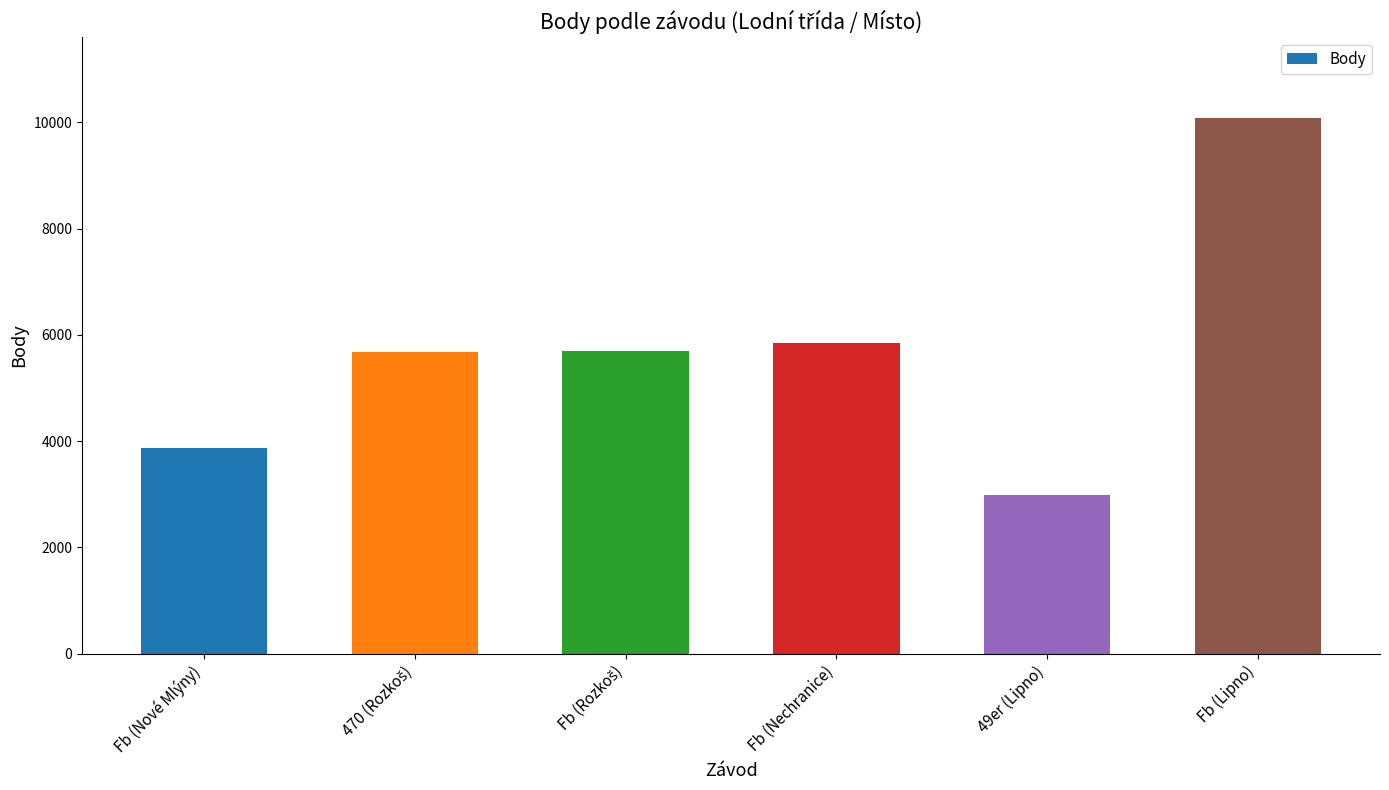

What is the maximum value shown in the chart?

10085